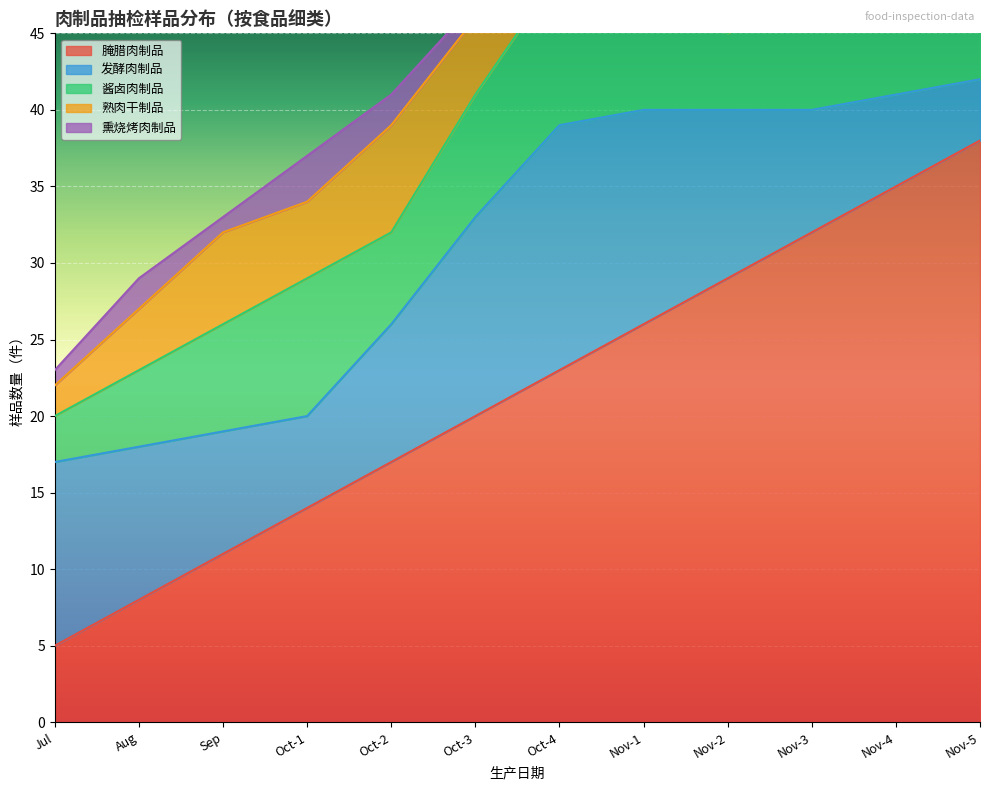

What is the difference between the 发酵肉制品 values at 2017-11 and 2017-09?

6